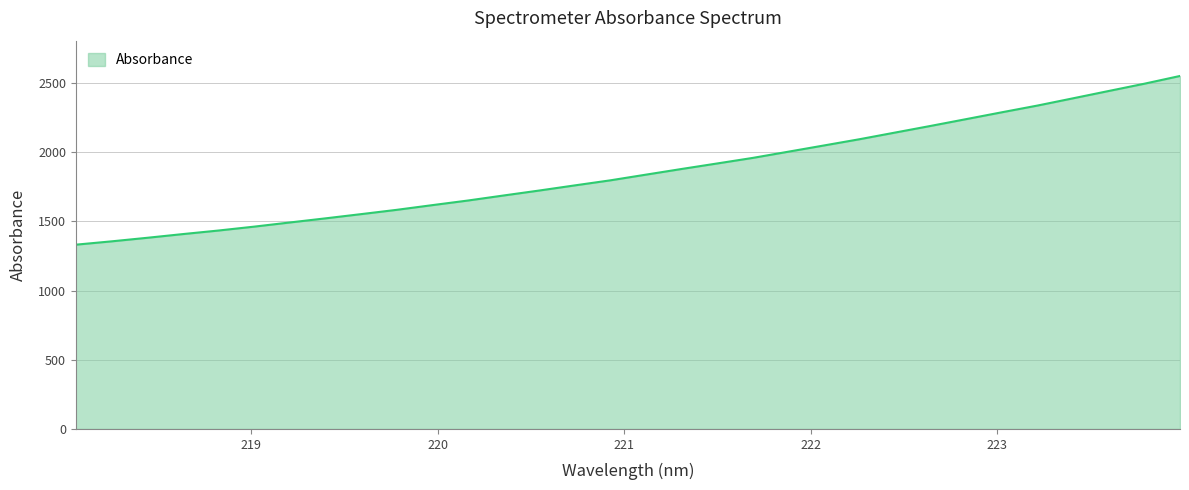

What is the difference between the maximum and minimum values?

1219.1